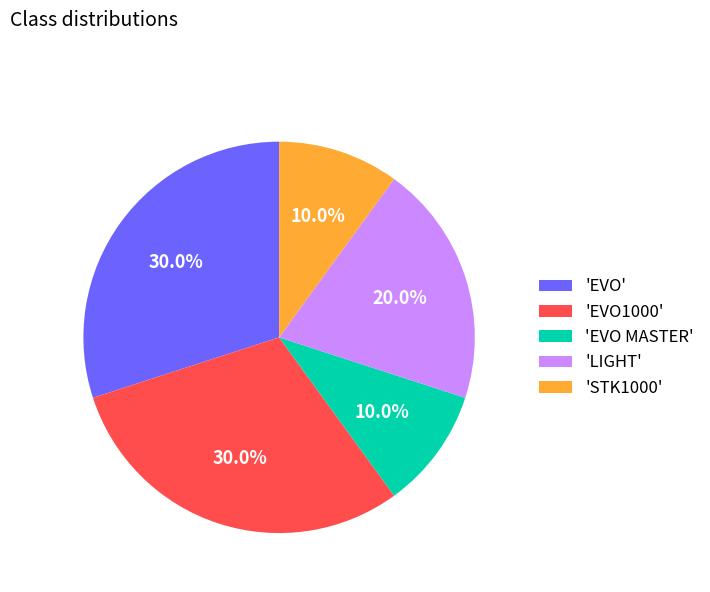

To the nearest percent, what is the average slice percentage?

20%